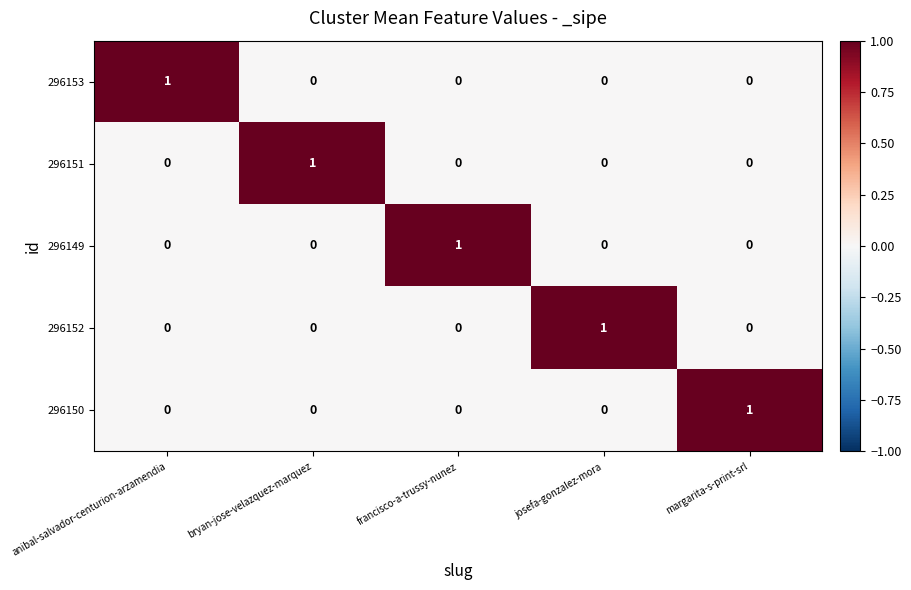

What is the difference between the highest and lowest values at bryan-jose-velazquez-marquez?

1